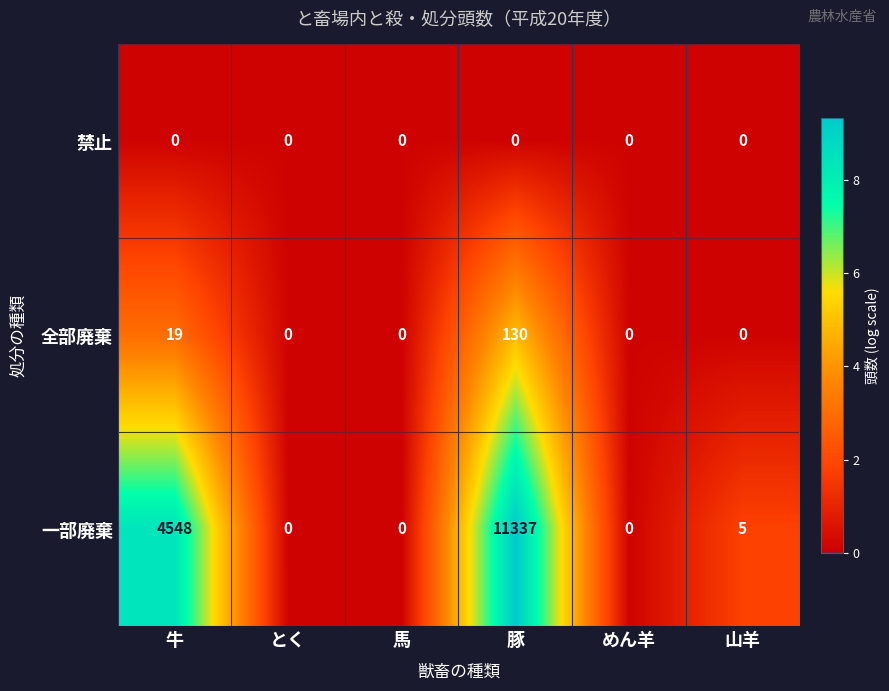

What is the difference between the 一部廃棄 values at 山羊 and 馬?

5